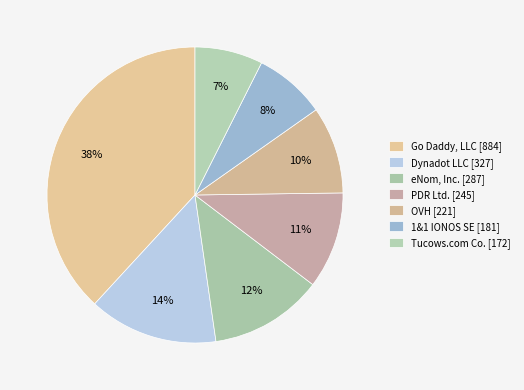

Is it true that PDR Ltd. [245] is 24% of the pie?

False